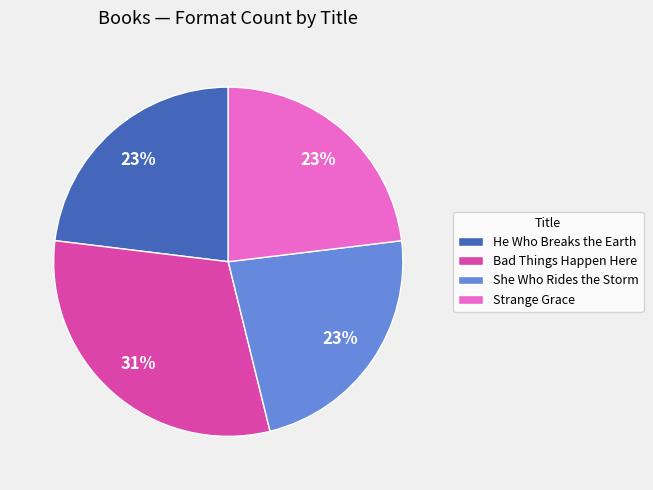

To the nearest percent, what is the difference between the largest and smallest slice percentages?

8%